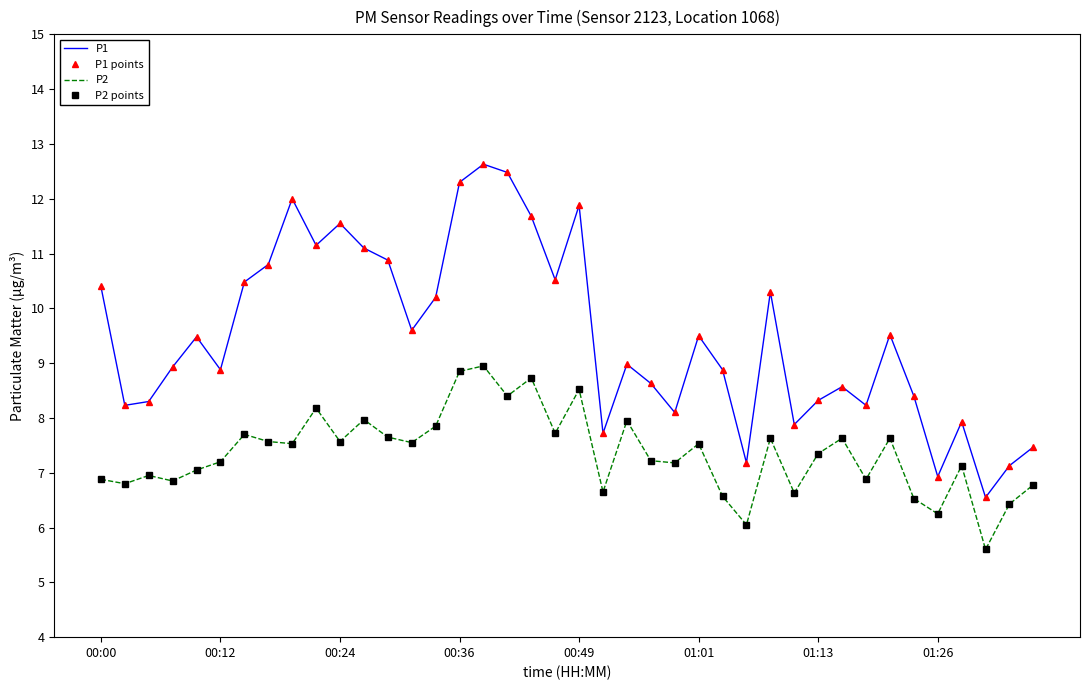

Does the chart have visible grid lines?

No